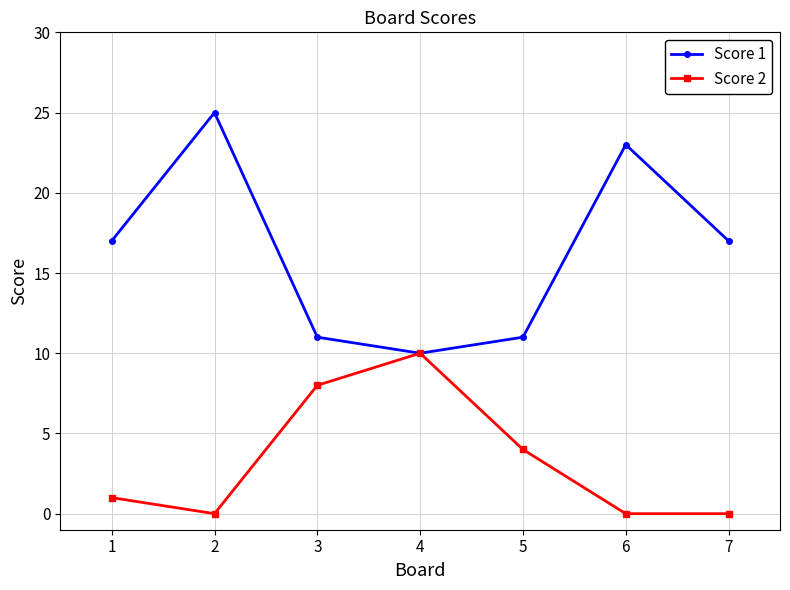

In Score 1, how many points are lower than both neighbors (excluding endpoints)?

1